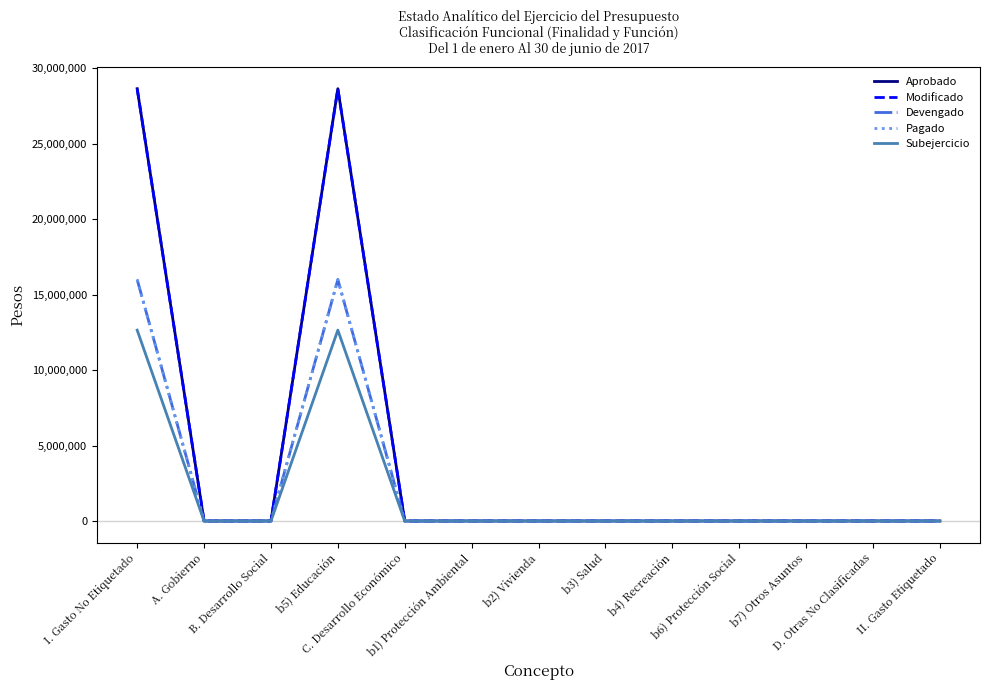

Reading right to left, extract all data points from this chart.

Aprobado: II. Gasto Etiquetado=0	D. Otras No Clasificadas=0	b7) Otros Asuntos=0	b6) Protección Social=0	b4) Recreación=0	b3) Salud=0	b2) Vivienda=0	b1) Protección Ambiental=0	C. Desarrollo Económico=0	b5) Educación=28656658	B. Desarrollo Social=0	A. Gobierno=0	I. Gasto No Etiquetado=28656658
Modificado: II. Gasto Etiquetado=0	D. Otras No Clasificadas=0	b7) Otros Asuntos=0	b6) Protección Social=0	b4) Recreación=0	b3) Salud=0	b2) Vivienda=0	b1) Protección Ambiental=0	C. Desarrollo Económico=0	b5) Educación=28656658	B. Desarrollo Social=0	A. Gobierno=0	I. Gasto No Etiquetado=28656658
Devengado: II. Gasto Etiquetado=0	D. Otras No Clasificadas=0	b7) Otros Asuntos=0	b6) Protección Social=0	b4) Recreación=0	b3) Salud=0	b2) Vivienda=0	b1) Protección Ambiental=0	C. Desarrollo Económico=0	b5) Educación=16004750	B. Desarrollo Social=0	A. Gobierno=0	I. Gasto No Etiquetado=16004750
Pagado: II. Gasto Etiquetado=0	D. Otras No Clasificadas=0	b7) Otros Asuntos=0	b6) Protección Social=0	b4) Recreación=0	b3) Salud=0	b2) Vivienda=0	b1) Protección Ambiental=0	C. Desarrollo Económico=0	b5) Educación=16004750	B. Desarrollo Social=0	A. Gobierno=0	I. Gasto No Etiquetado=16004750
Subejercicio: II. Gasto Etiquetado=0	D. Otras No Clasificadas=0	b7) Otros Asuntos=0	b6) Protección Social=0	b4) Recreación=0	b3) Salud=0	b2) Vivienda=0	b1) Protección Ambiental=0	C. Desarrollo Económico=0	b5) Educación=12651908	B. Desarrollo Social=0	A. Gobierno=0	I. Gasto No Etiquetado=12651908